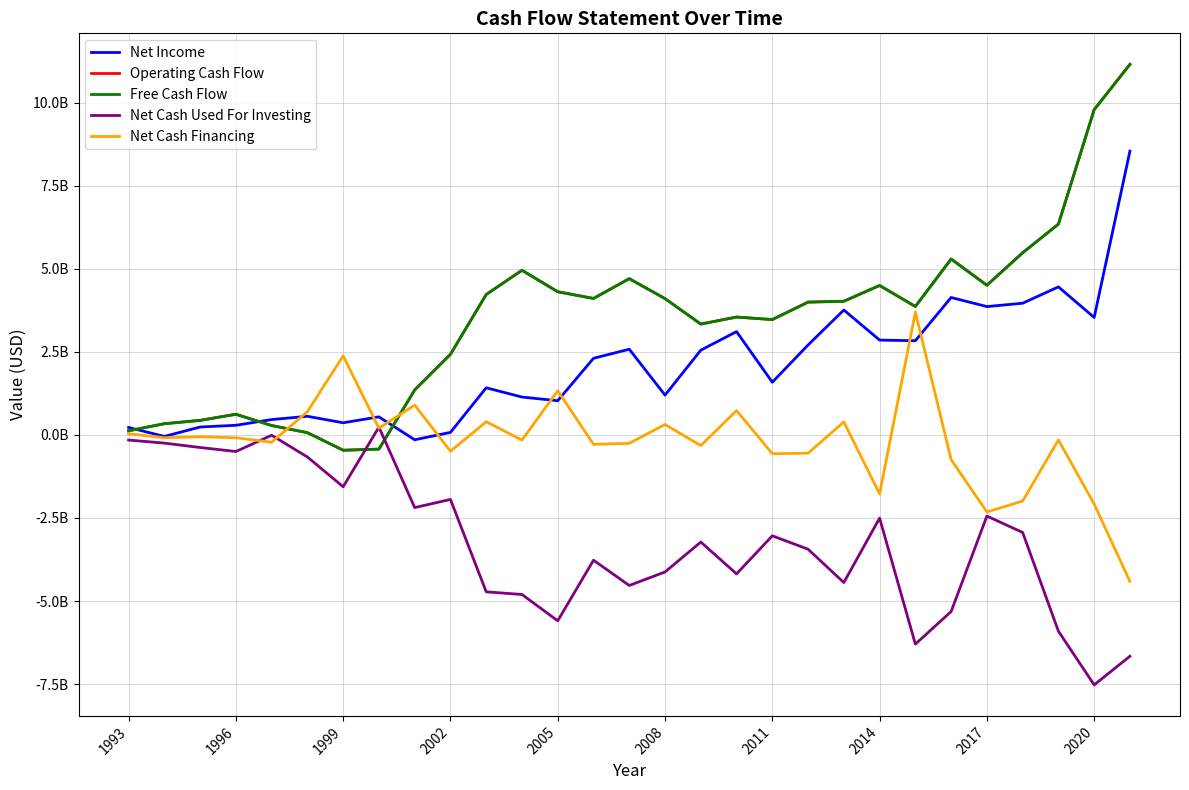

Which series has the largest total across all categories?

Operating Cash Flow